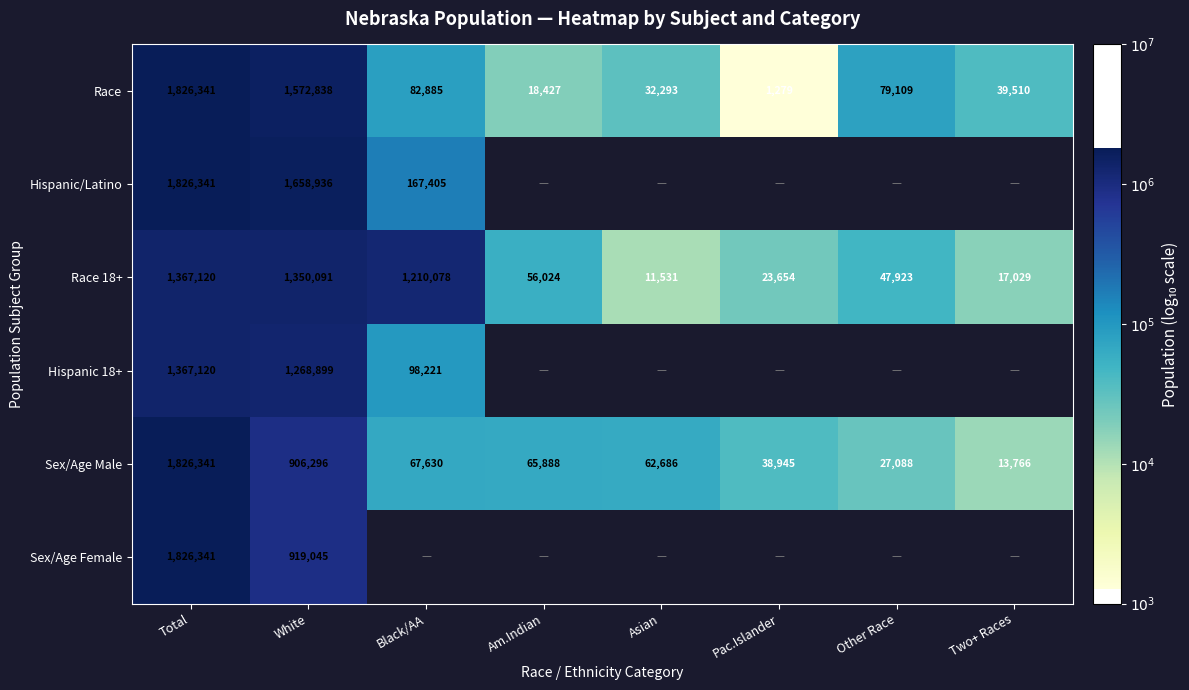

At which label is Race closest to 913810?

White